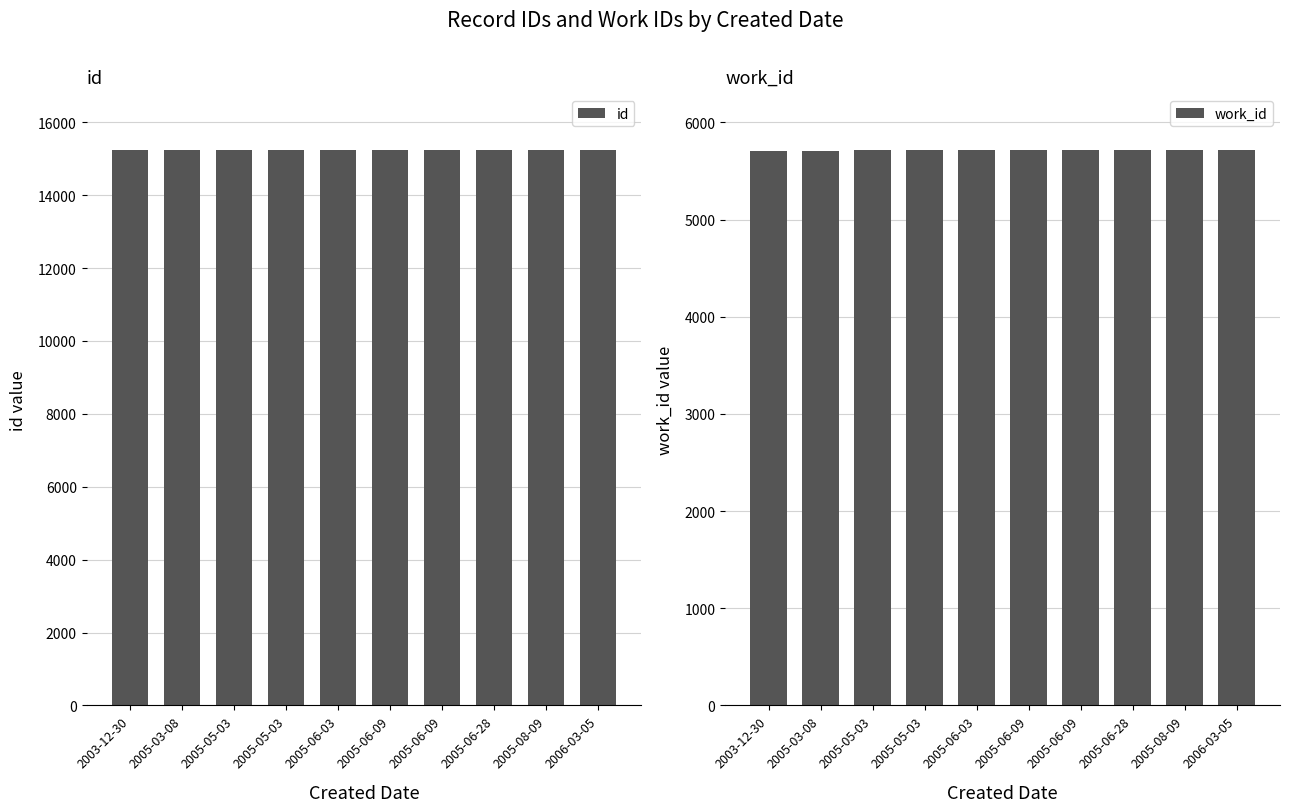

Count the number of categories in the chart.

10